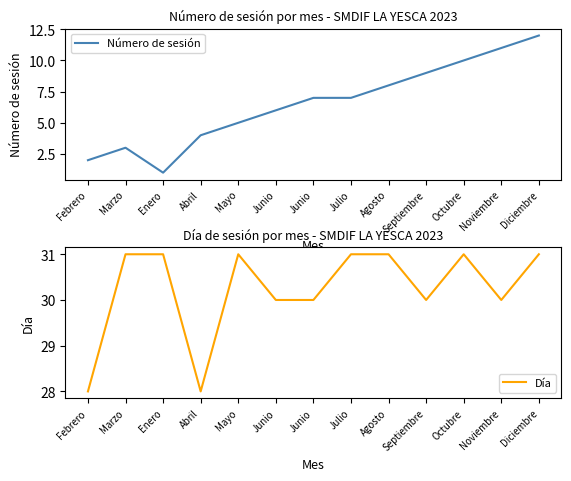

What is the spread (max minus min) of values at Febrero?

26